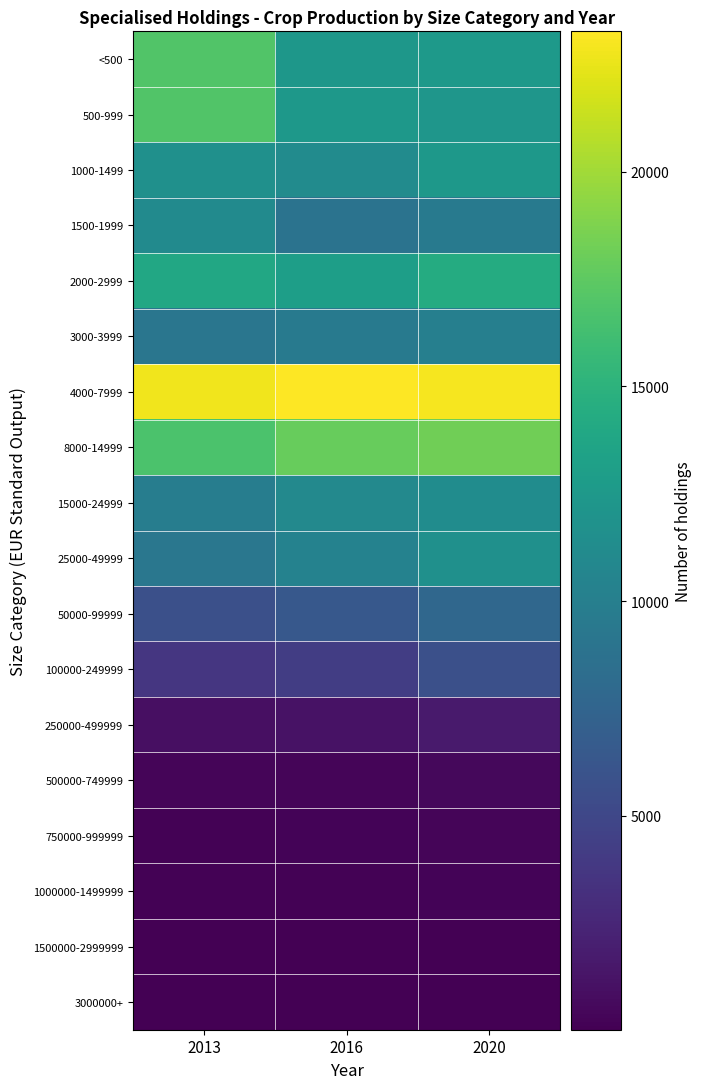

Reading left to right, what are all the values shown in this chart?

<500: 2013=16977	2016=12332	2020=12593
500-999: 2013=16934	2016=12403	2020=12271
1000-1499: 2013=11709	2016=11208	2020=12427
1500-1999: 2013=11162	2016=8827	2020=9629
2000-2999: 2013=13917	2016=13065	2020=14364
3000-3999: 2013=9117	2016=9583	2020=10008
4000-7999: 2013=22756	2016=23277	2020=22940
8000-14999: 2013=16730	2016=17898	2020=18258
15000-24999: 2013=9880	2016=10972	2020=11326
25000-49999: 2013=9225	2016=10299	2020=11682
50000-99999: 2013=5698	2016=6427	2020=7812
100000-249999: 2013=3671	2016=4190	2020=5679
250000-499999: 2013=1001	2016=1185	2020=1709
500000-749999: 2013=308	2016=355	2020=508
750000-999999: 2013=183	2016=215	2020=286
1000000-1499999: 2013=121	2016=140	2020=199
1500000-2999999: 2013=63	2016=82	2020=96
3000000+: 2013=9	2016=11	2020=26